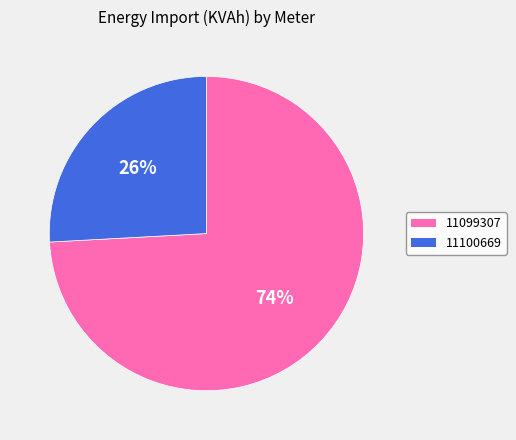

To the nearest percent, what portion does 11100669 represent?

26%